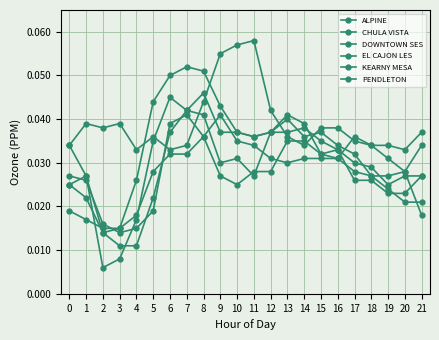

How many lines are shown in the chart?

6